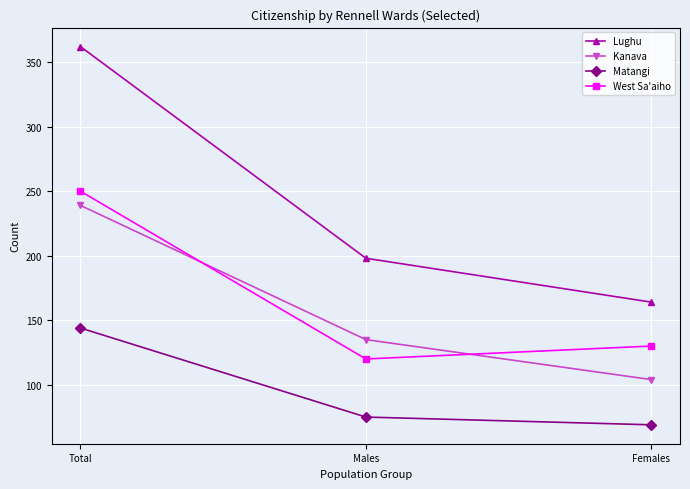

Does the chart display data point markers on the line(s)?

Yes